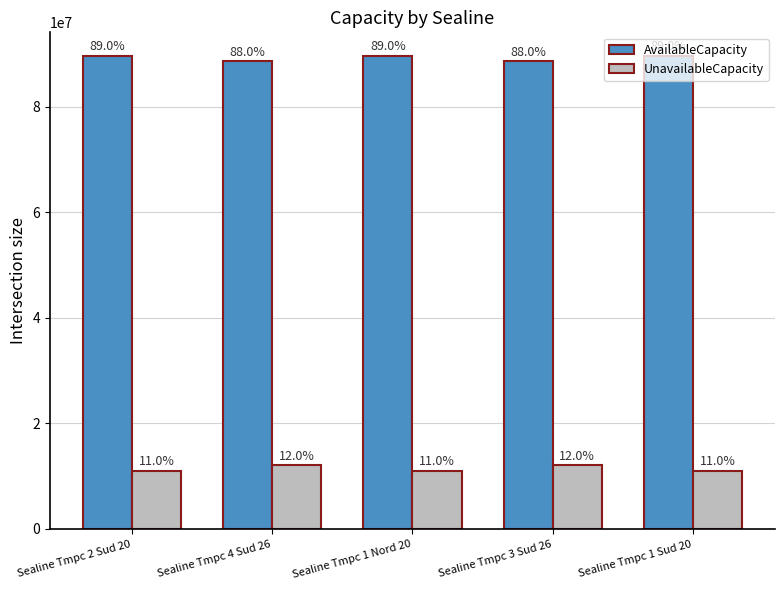

Which category has the lowest value across all series?

Sealine Tmpc 2 Sud 20